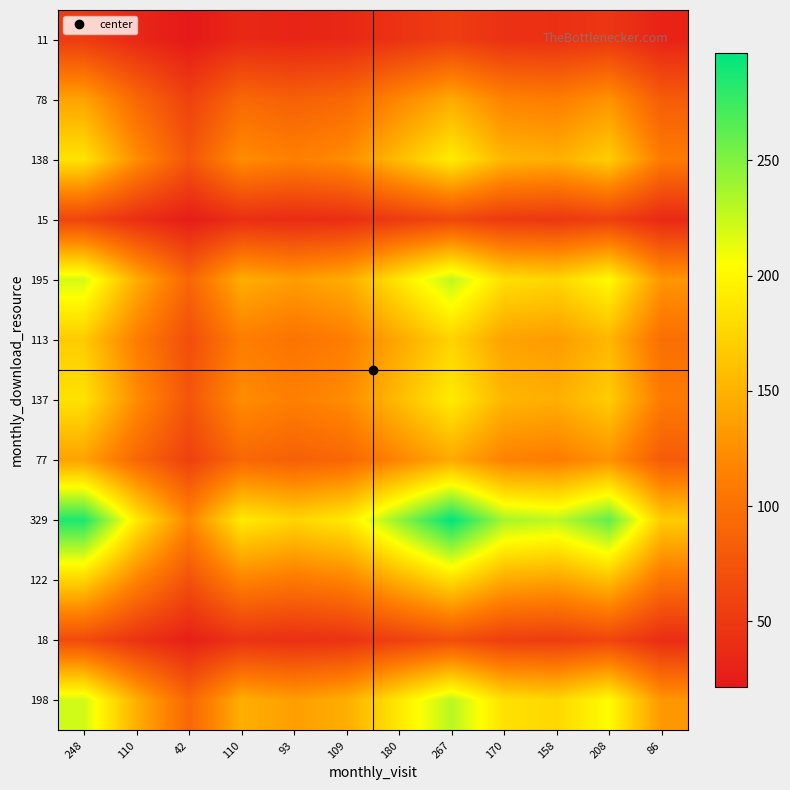

At how many categories does at least one series exceed 32?

12